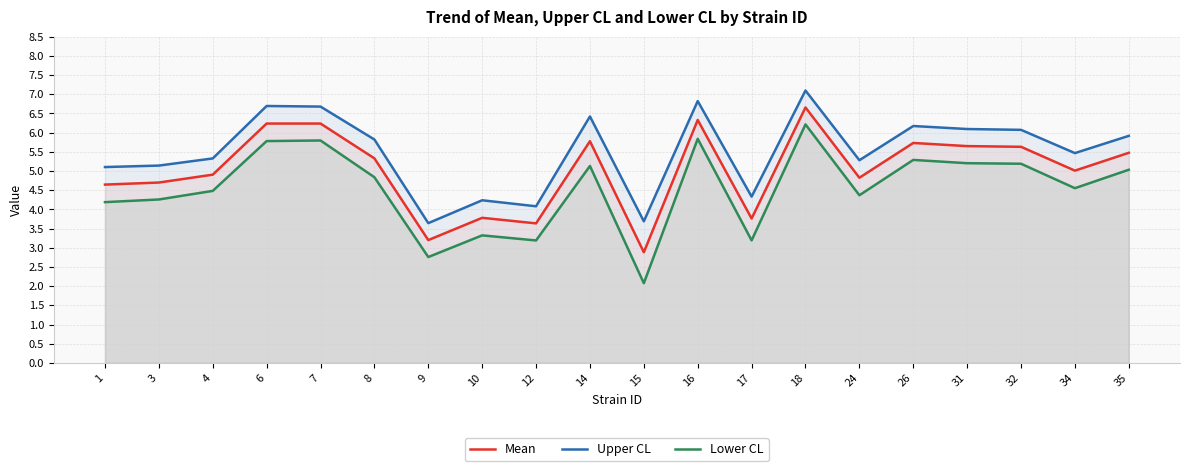

Rank the series by their average value, from highest to lowest.

Upper CL, Mean, Lower CL